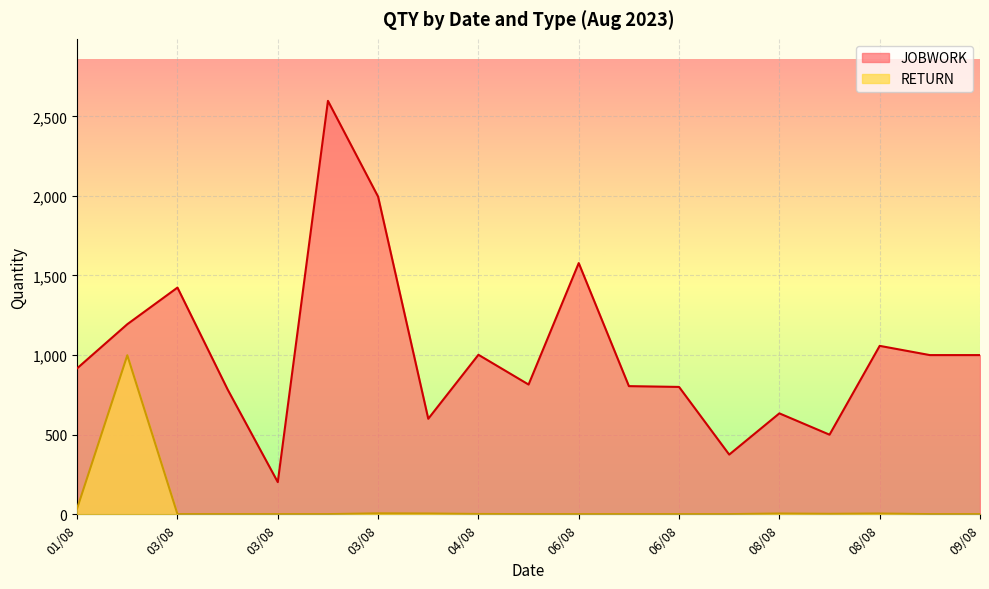

At how many categories does at least one series exceed 1171?

5